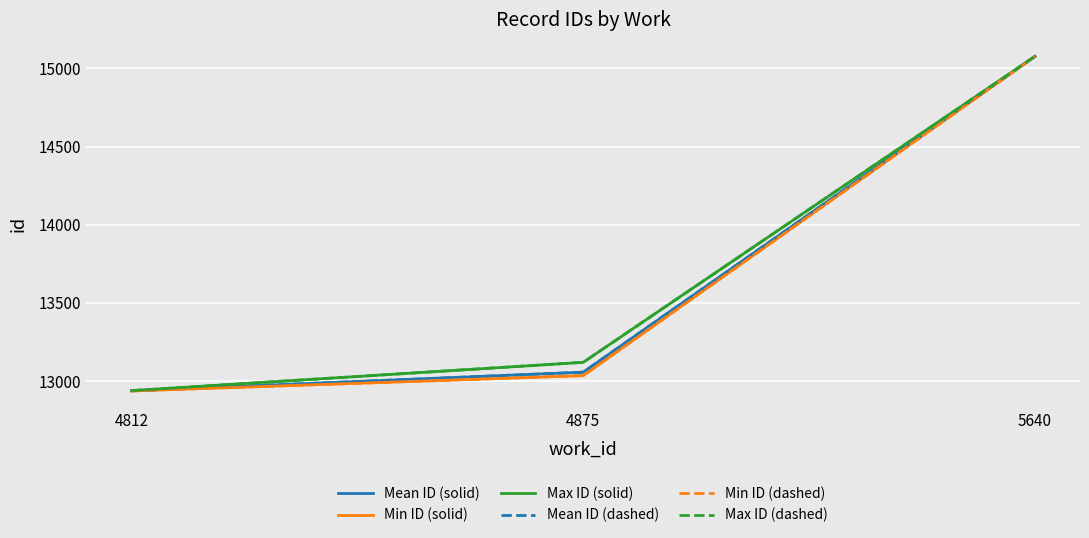

At which label does Max ID (dashed) reach its peak?

5640